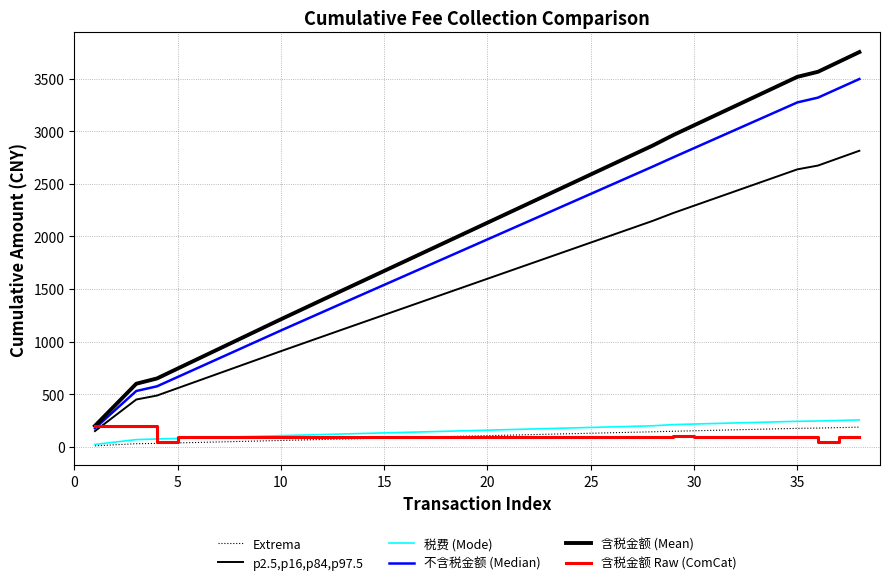

How many lines are shown in the chart?

6